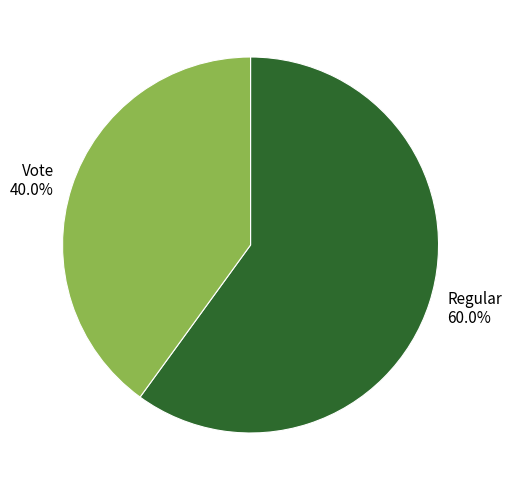

Combined, do Vote and Regular account for over 50%?

Yes